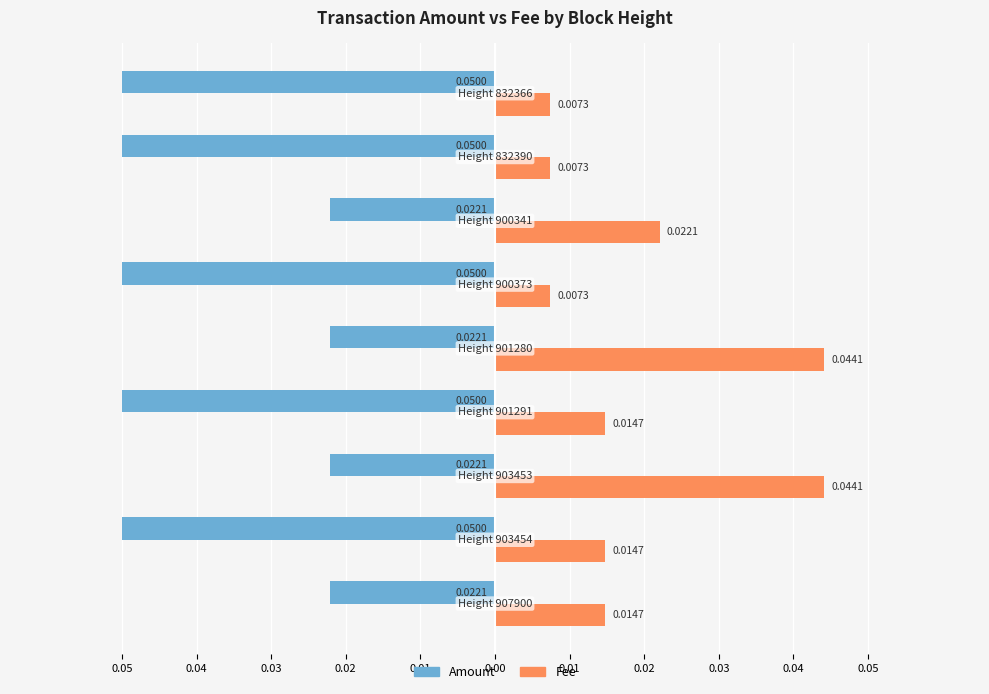

What are all the series names shown in the legend?

Amount, Fee